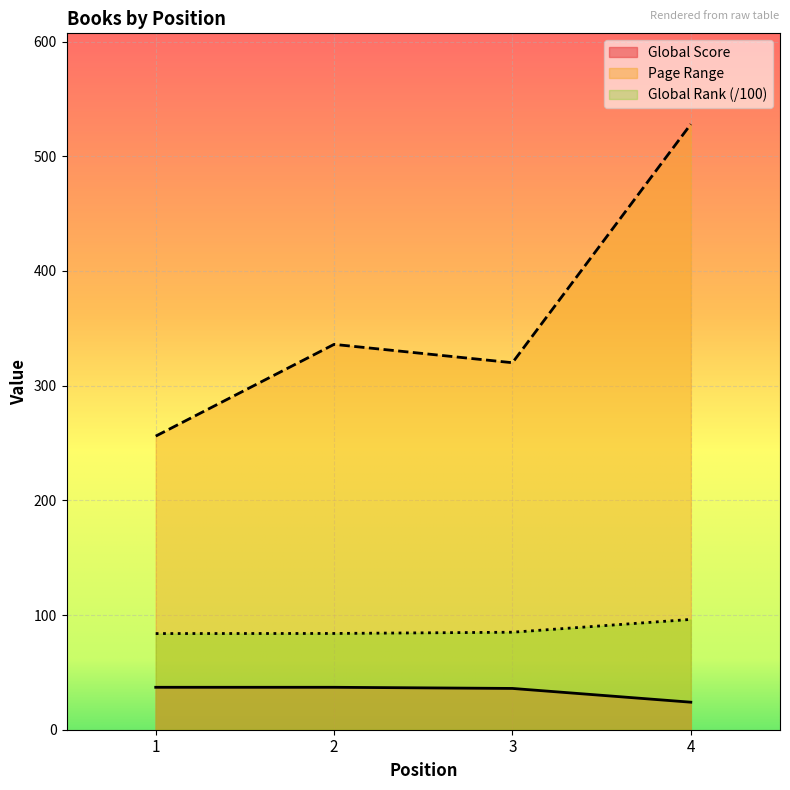

True or false: Page Range has more than 0 interior local peaks.

True